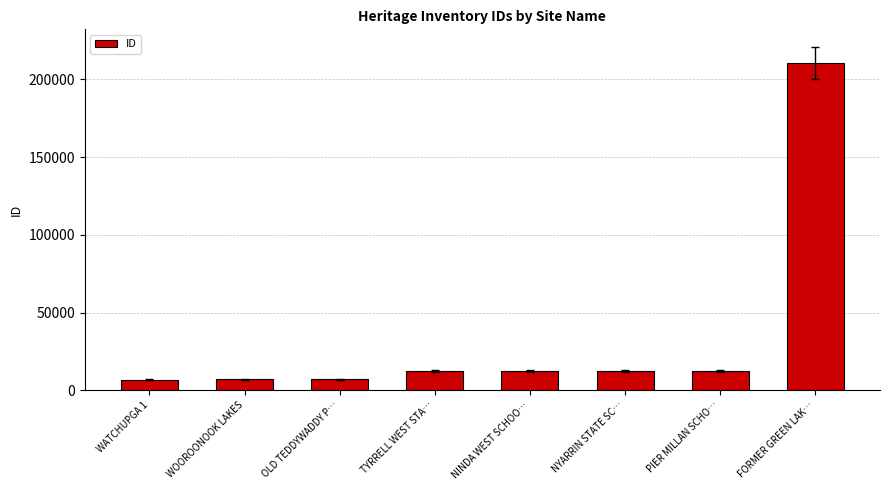

What value does the data have at TYRRELL WEST STA…, to the nearest 10?

12360